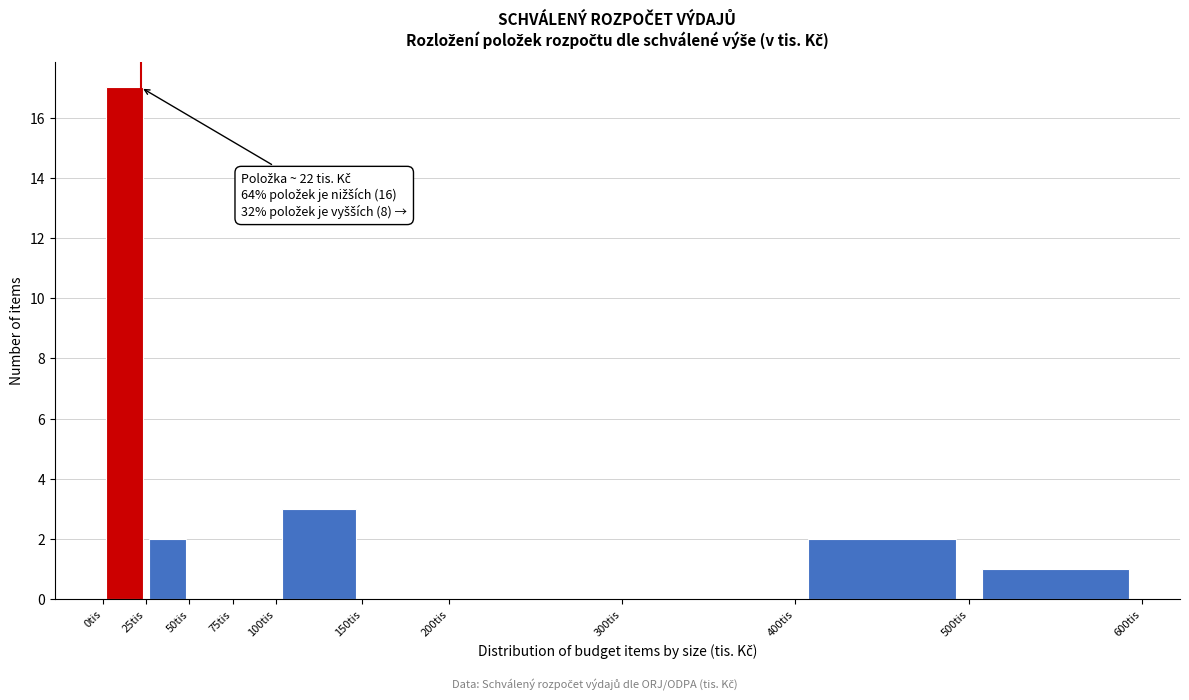

Which range on the x-axis has the tallest bar?

0 to 25